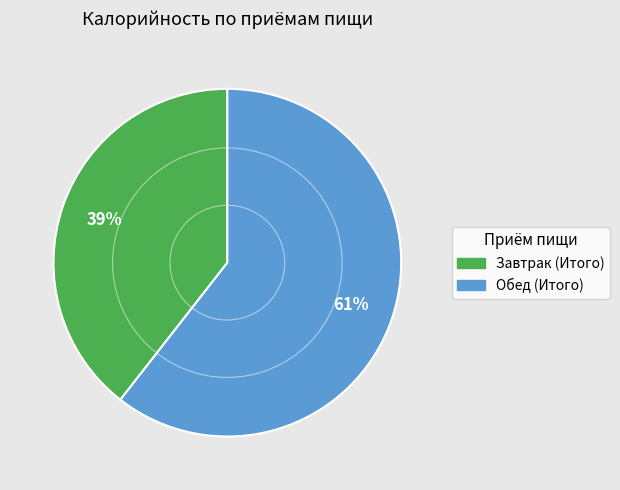

To the nearest percent, what percentage of the pie is Завтрак (Итого)?

39%